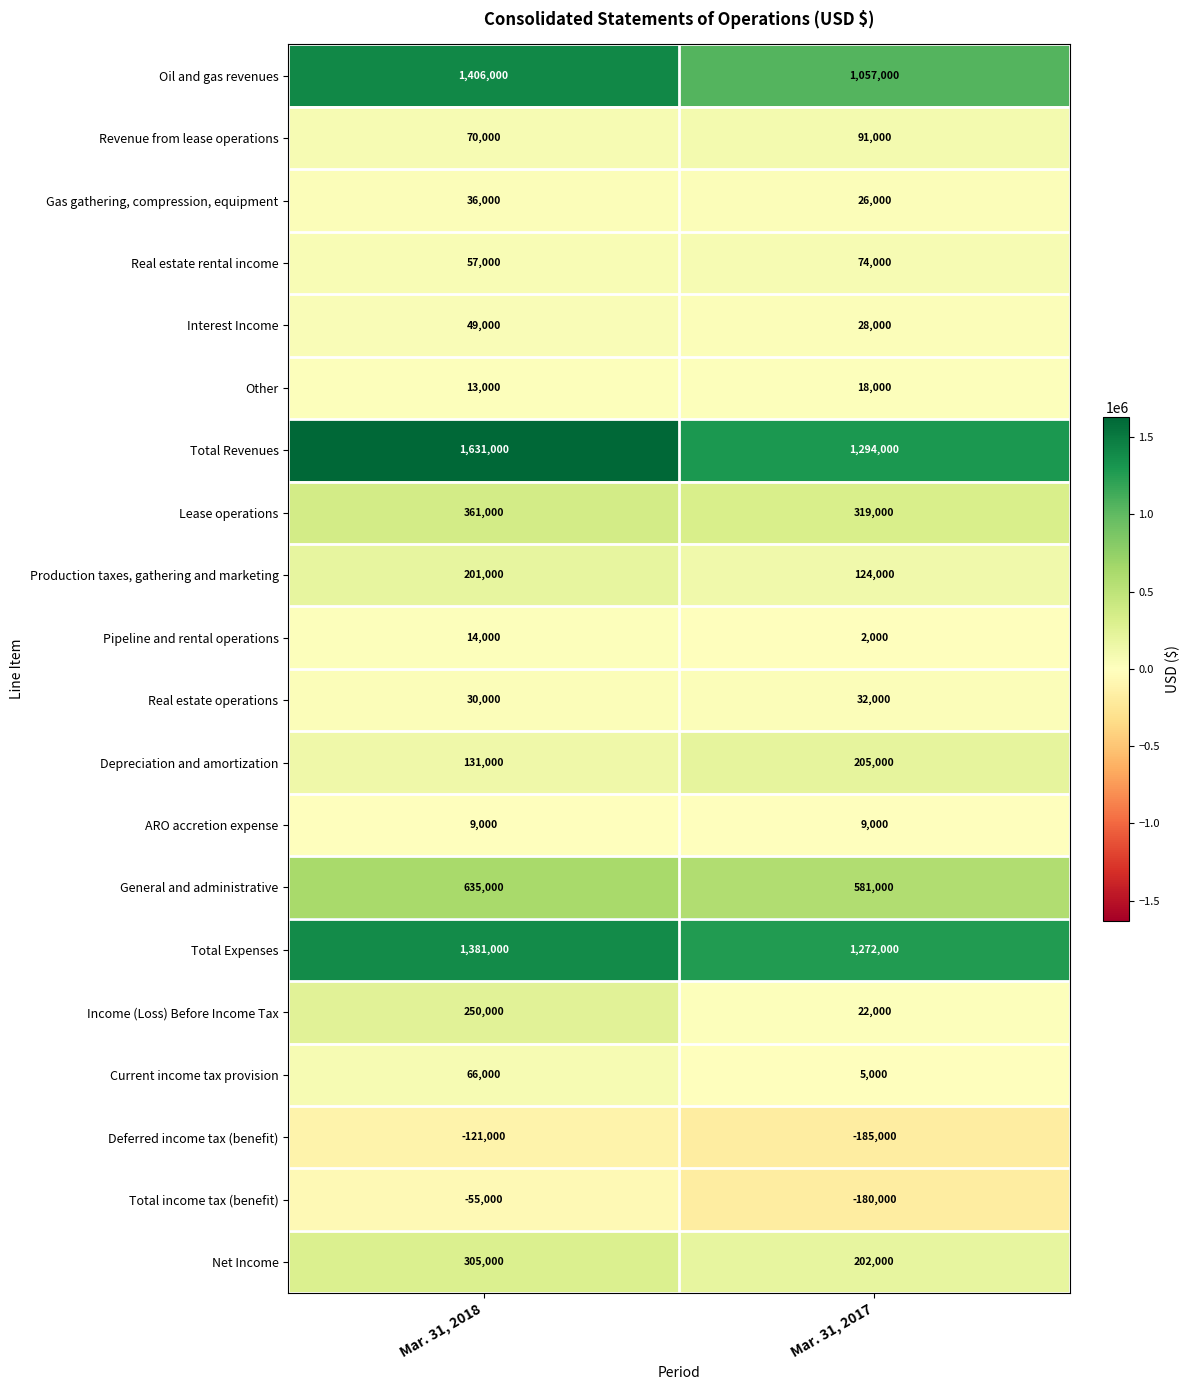

What value does the Oil and gas revenues series have at Mar. 31, 2017?

1057000